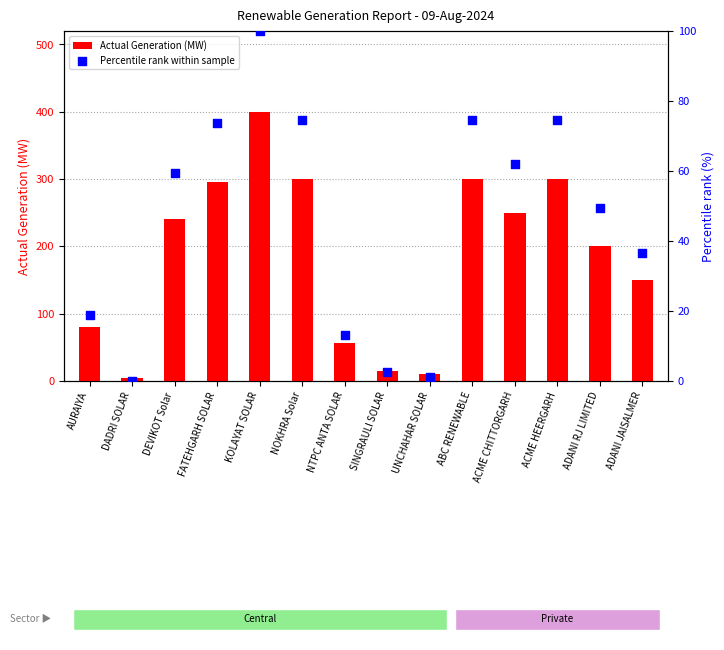

At which category is the sum across all series the highest?

KOLAYAT SOLAR